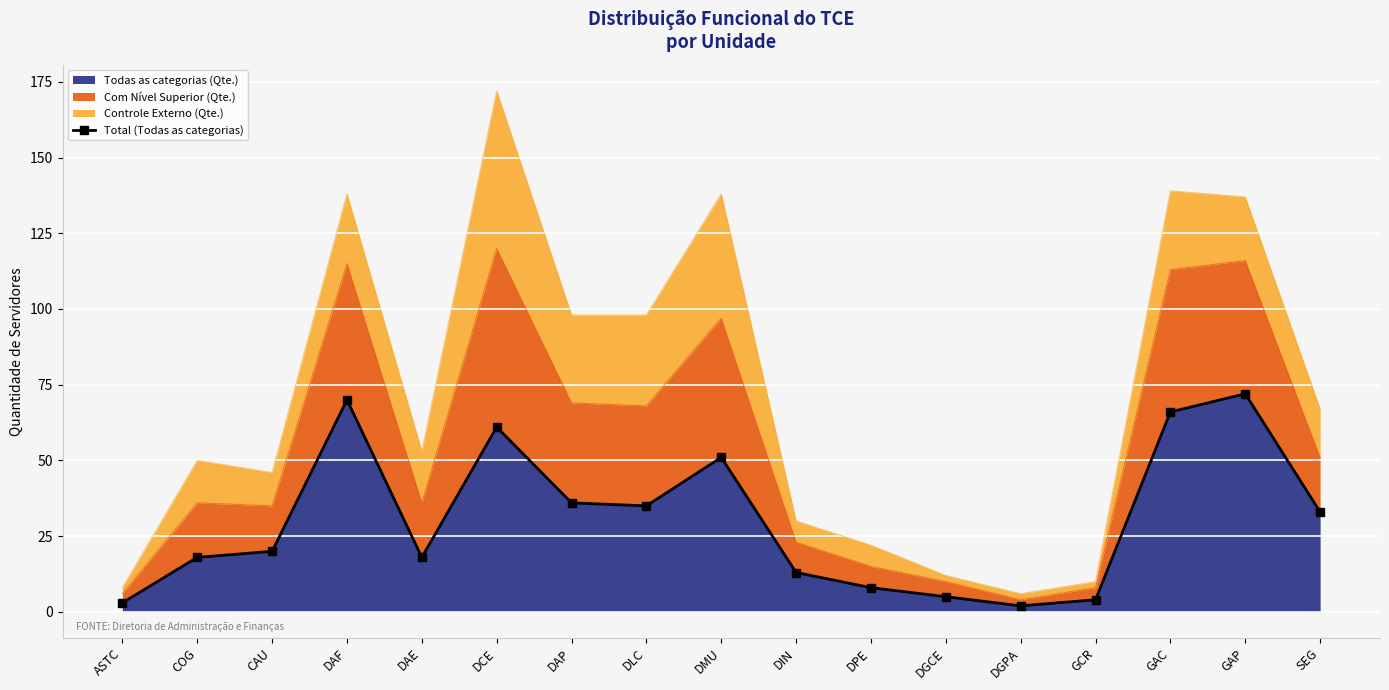

What is the label of the 17th point from the right?

ASTC